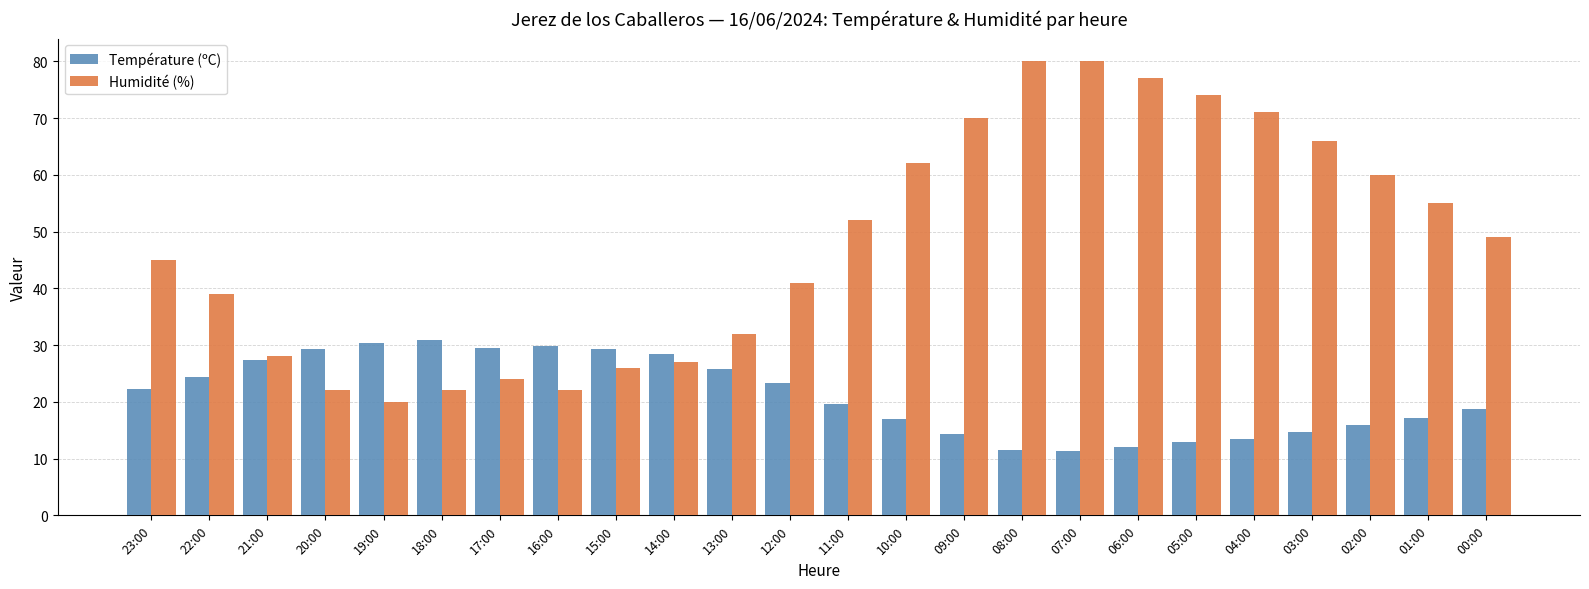

What is the maximum value shown in the chart?

80.0